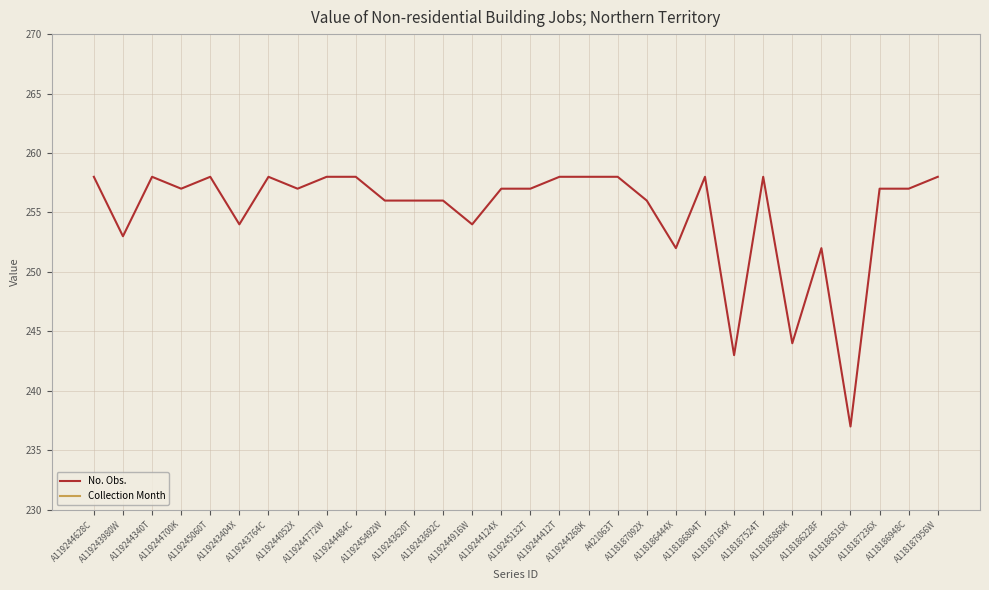

How many distinct data groups are displayed?

2